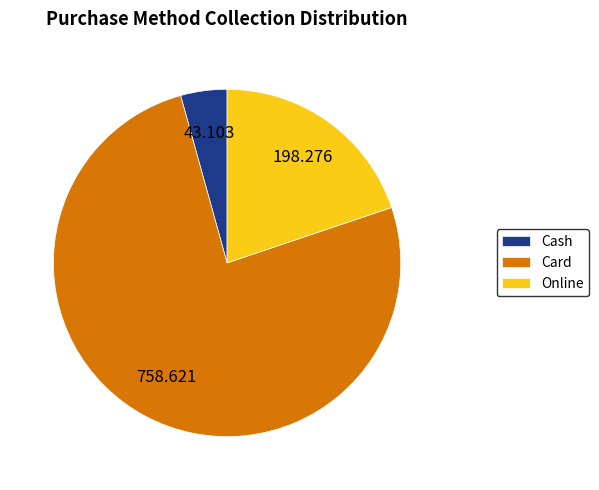

Between Cash and Card, which is larger?

Card